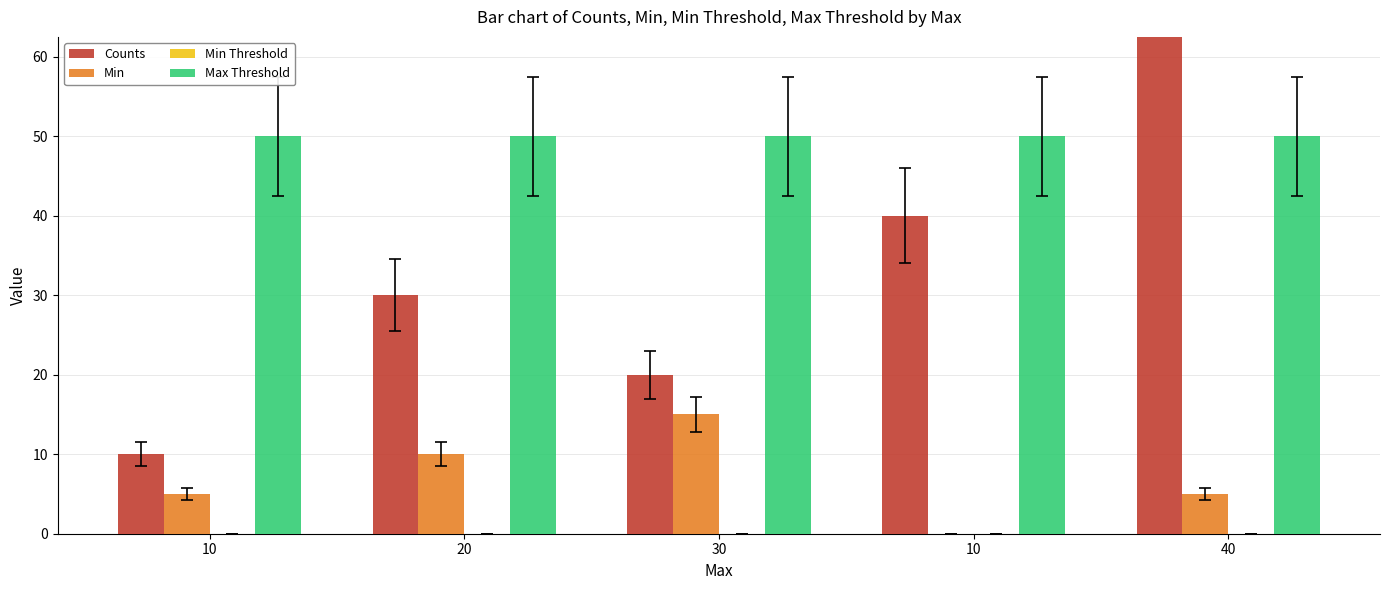

At 10, list the series in order from smallest to largest.

Min Threshold, Min, Counts, Max Threshold